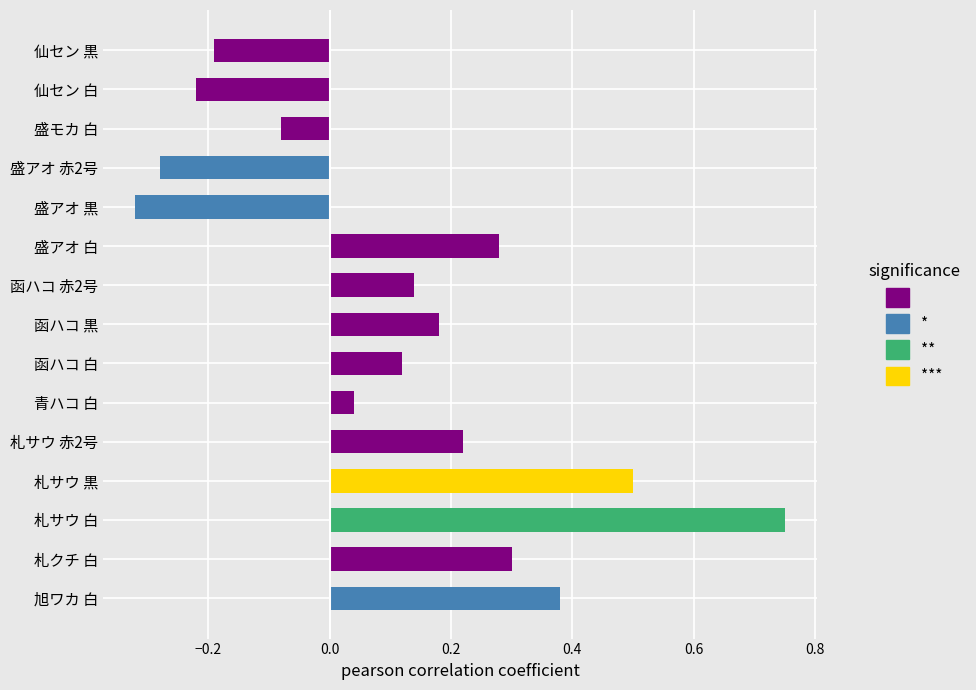

Are the bars grouped side by side (vs. stacked)?

No